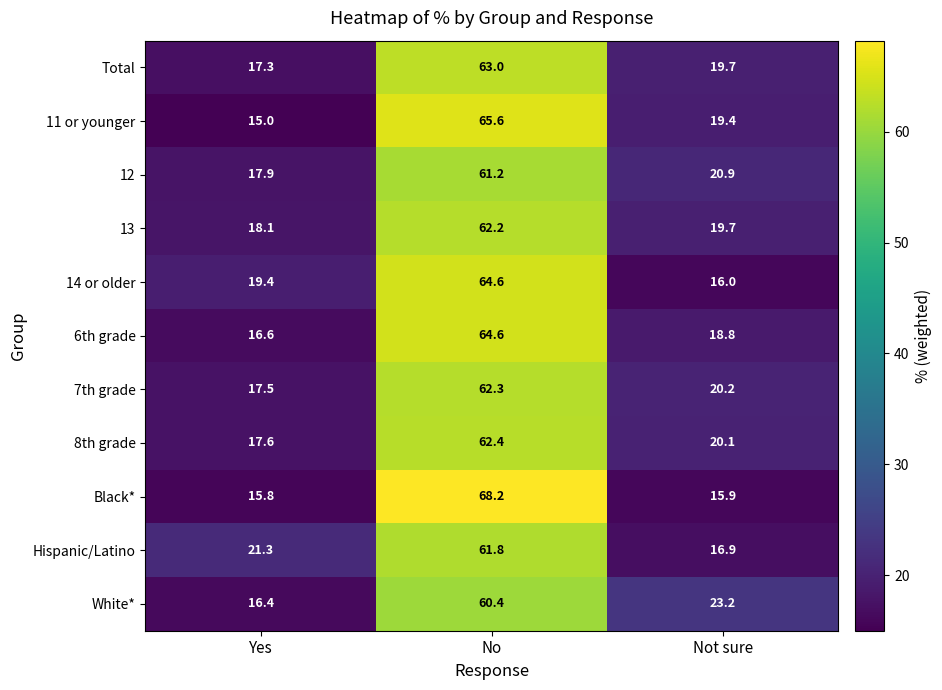

Is it true that 11 or younger equals 45.1 at No?

False